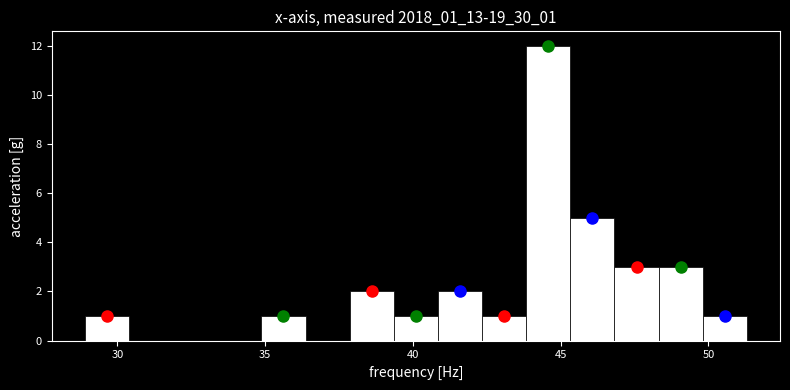

Read against the x-axis, roughly where is the centre of the tallest bar?

44.5